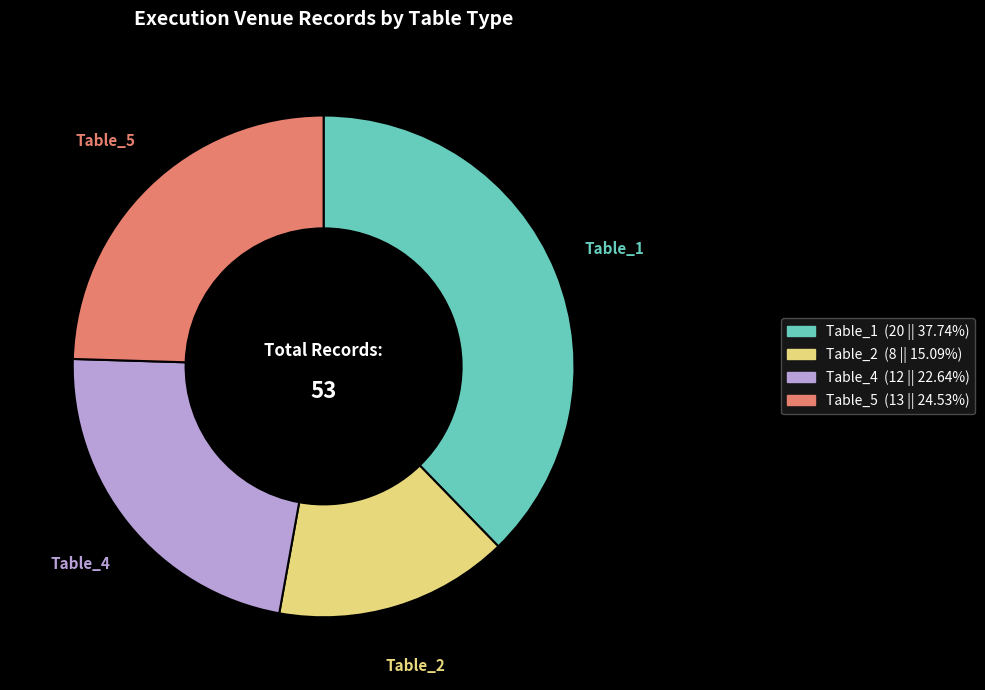

Is there a majority slice in this chart?

No